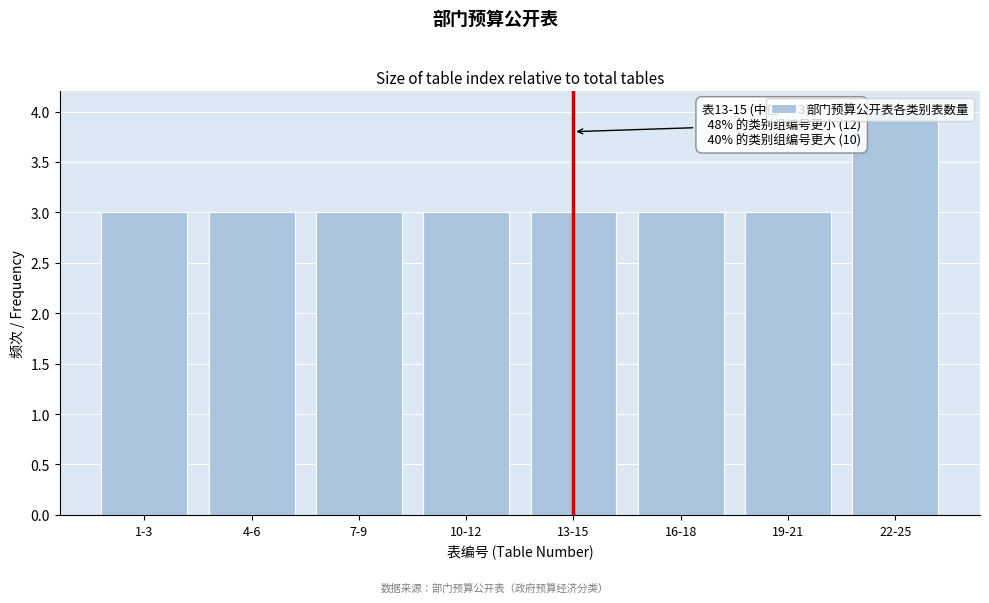

Which has a higher value, 4-6 or 22-25?

22-25